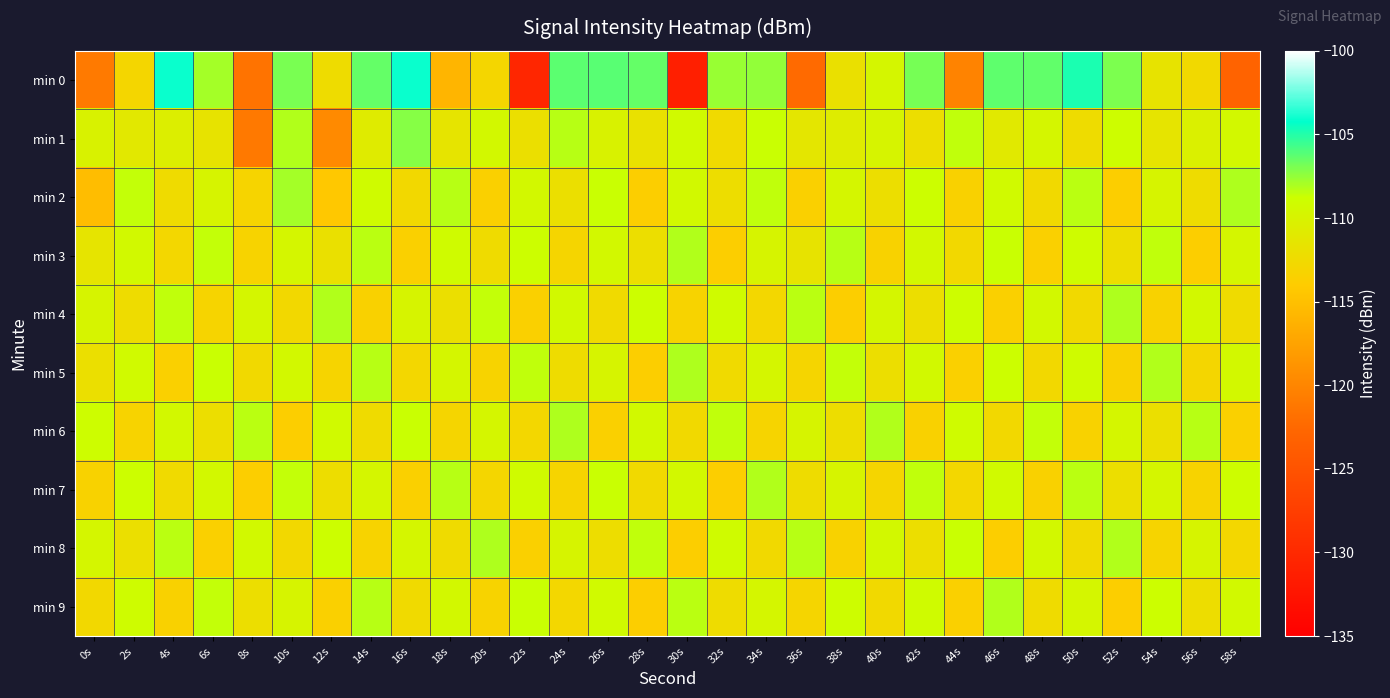

At which category does the chart reach its minimum across all series?

30s